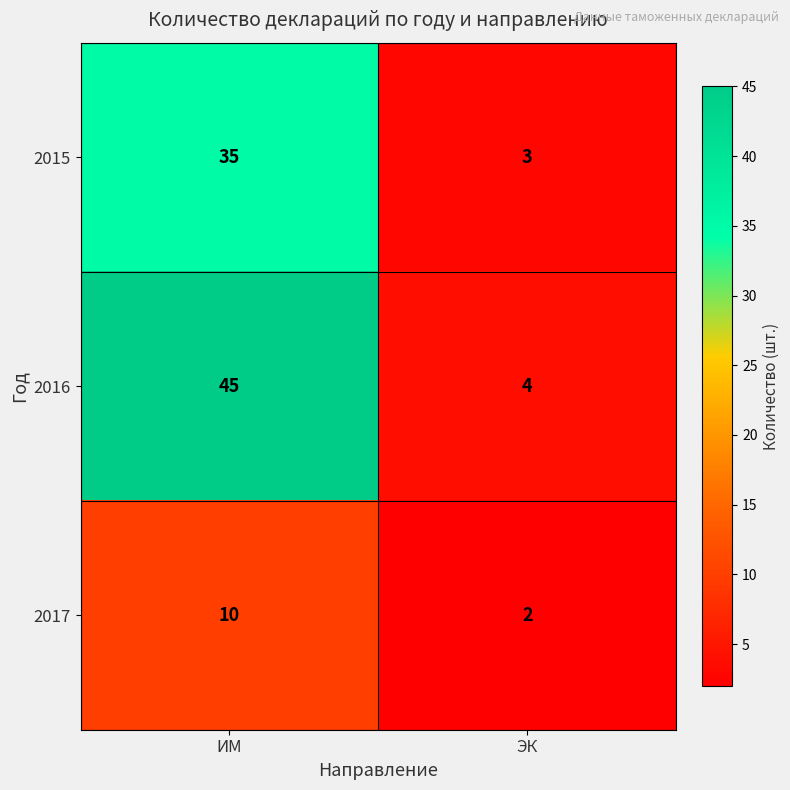

What is the approximate value of 2016 at ИМ, to the nearest 5?

45